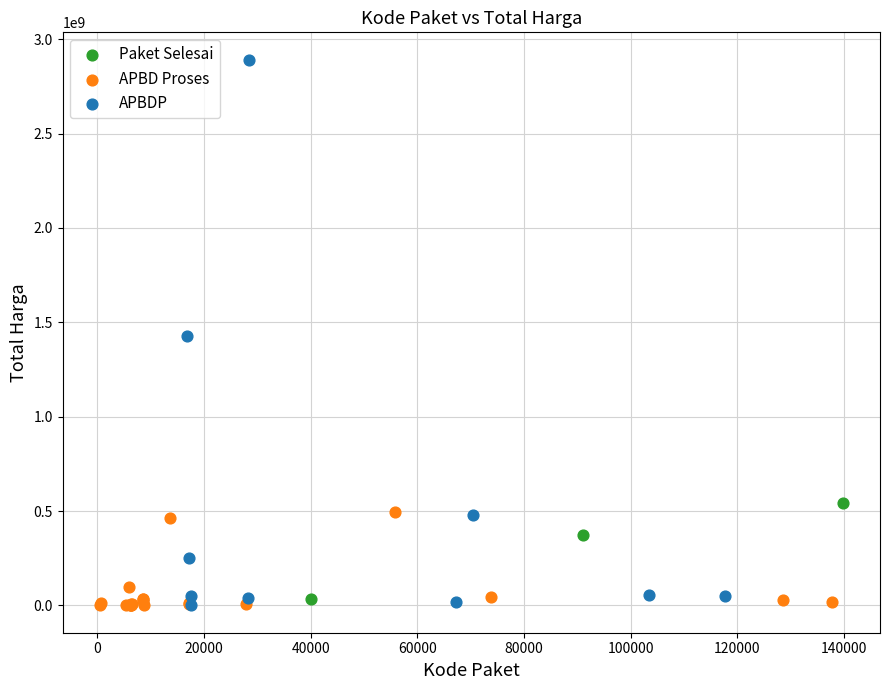

Which series reaches the maximum Y coordinate?

APBDP